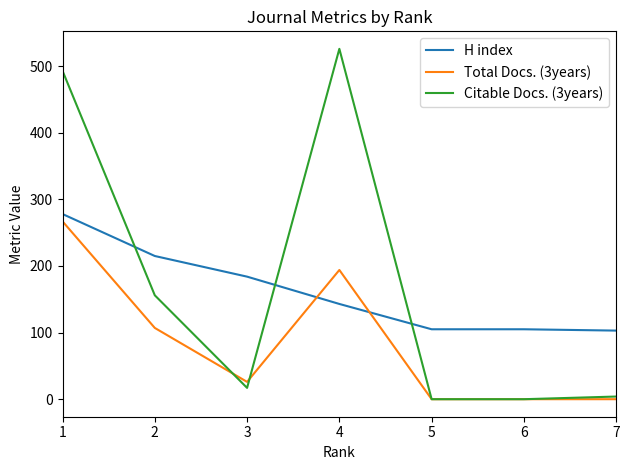

Rank the series at 4 from highest to lowest value.

Citable Docs. (3years), Total Docs. (3years), H index